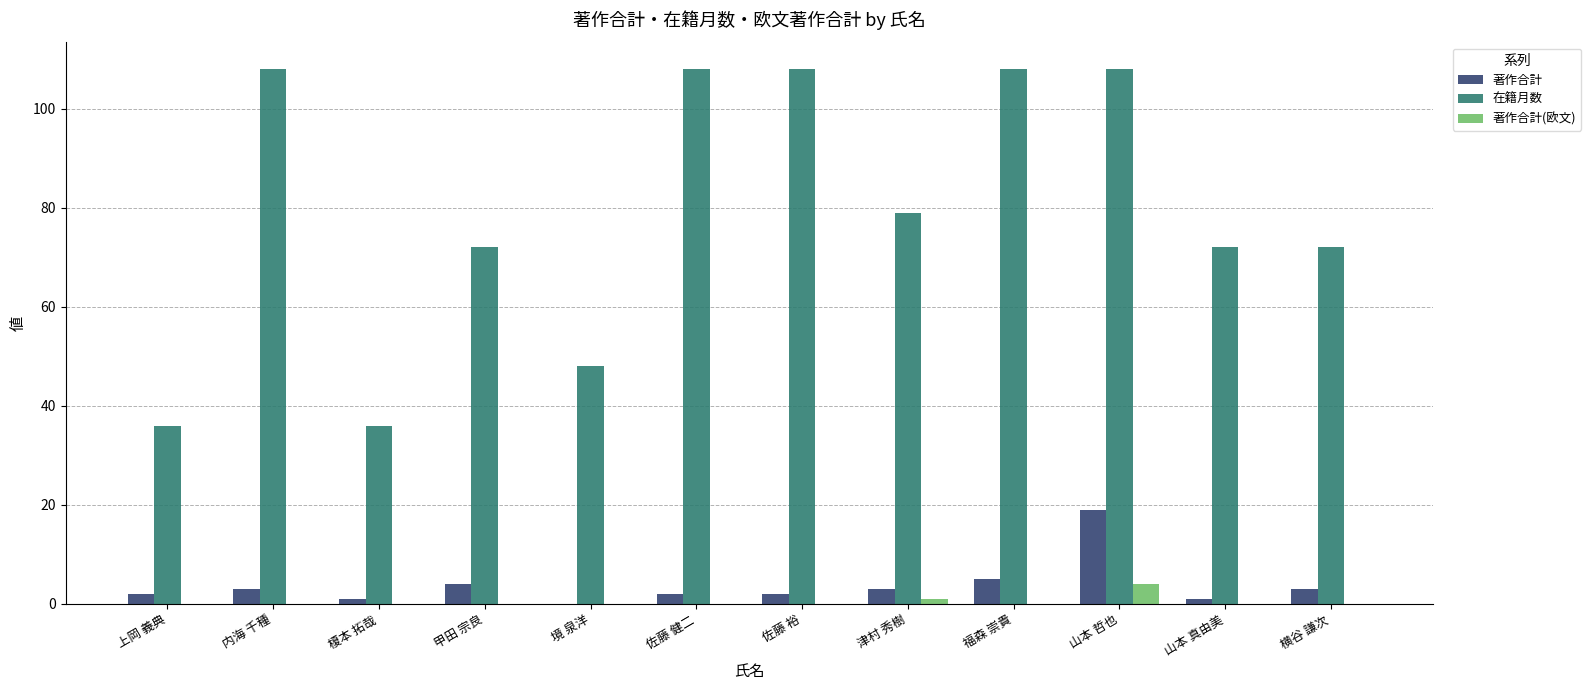

The value of 在籍月数 at 佐藤 裕 is 108. True or false?

True